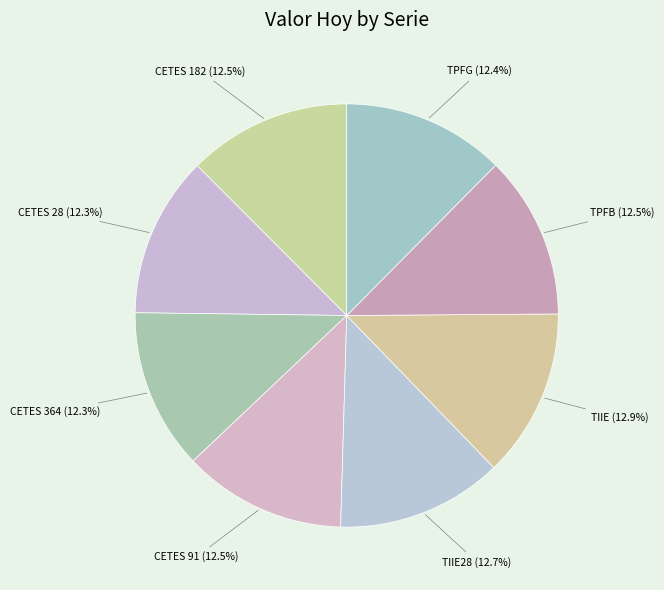

Between TIIE and CETES 364, which is larger?

TIIE